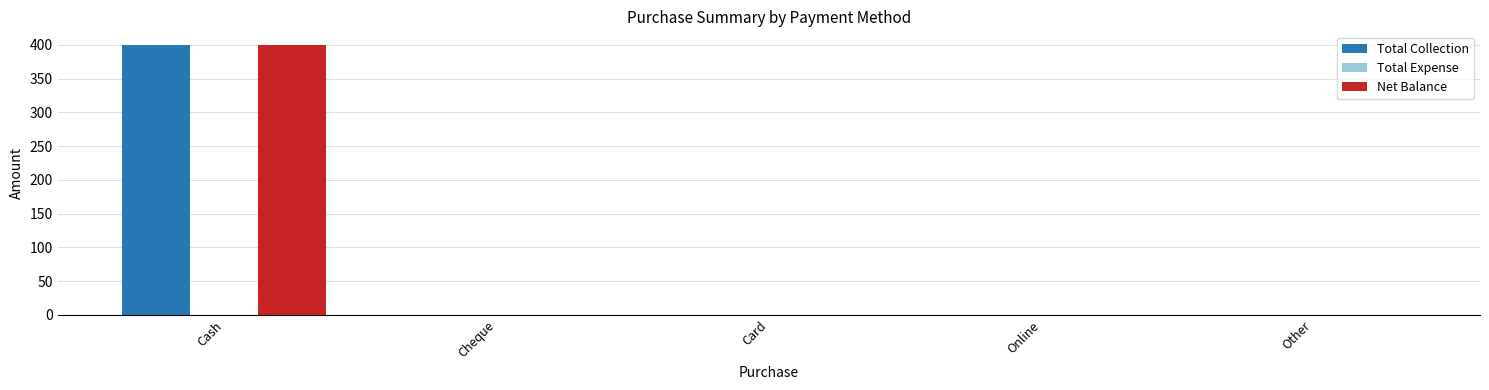

Are the bars grouped side by side (vs. stacked)?

Yes